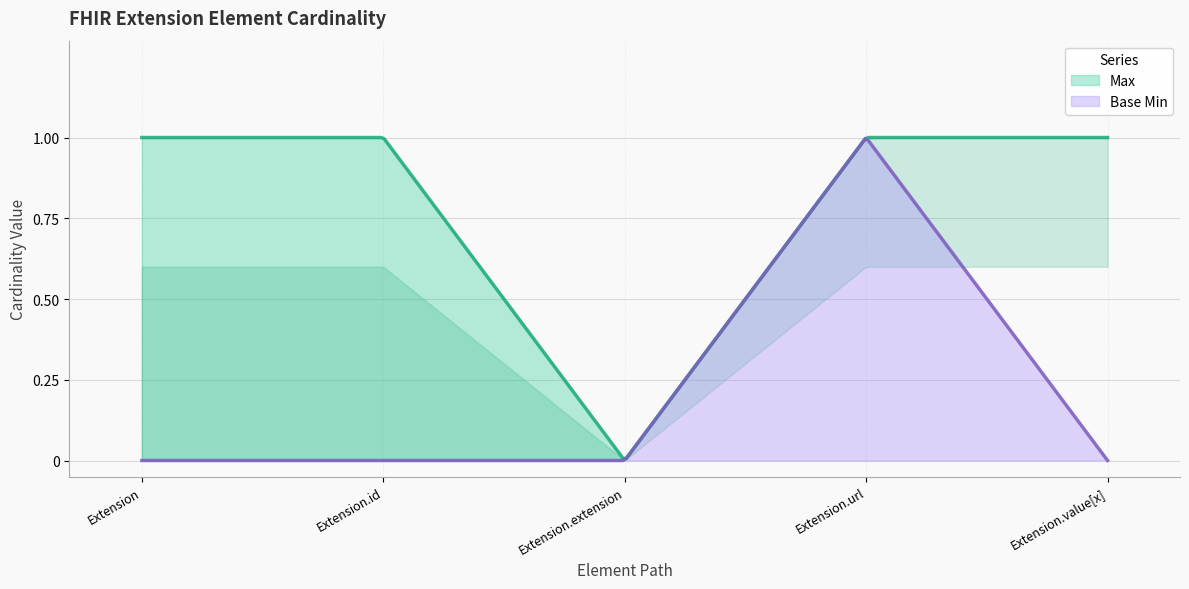

Which category has the lowest value in the Max series?

Extension.extension